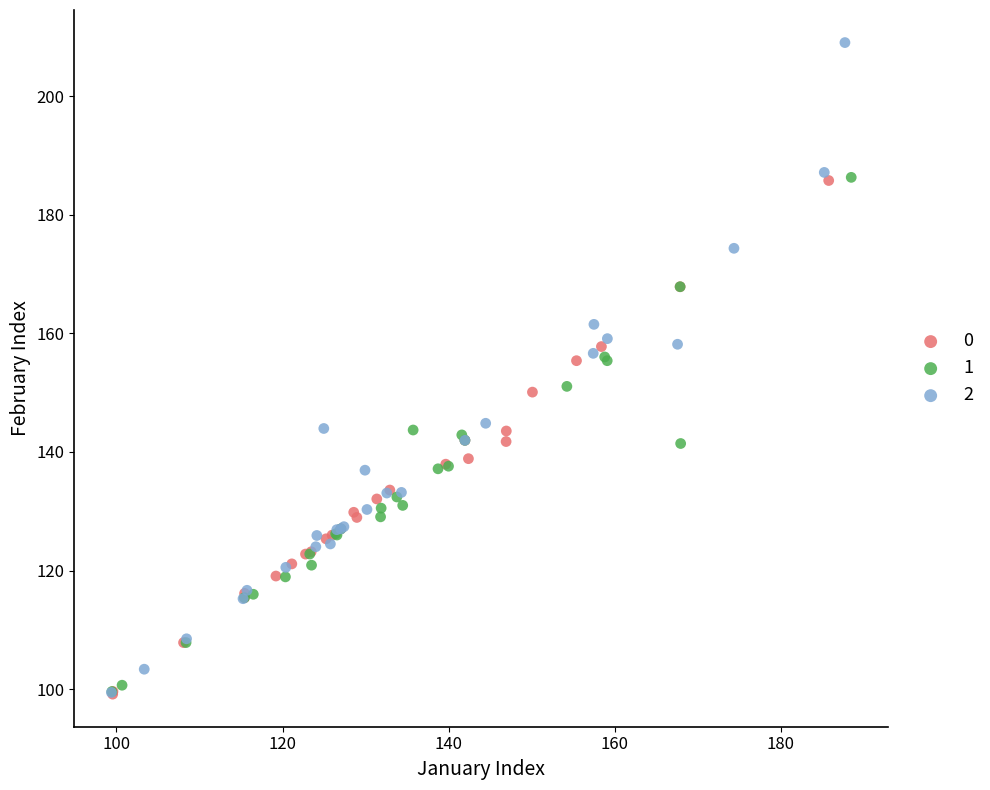

Which series has the widest spread of Y values?

2